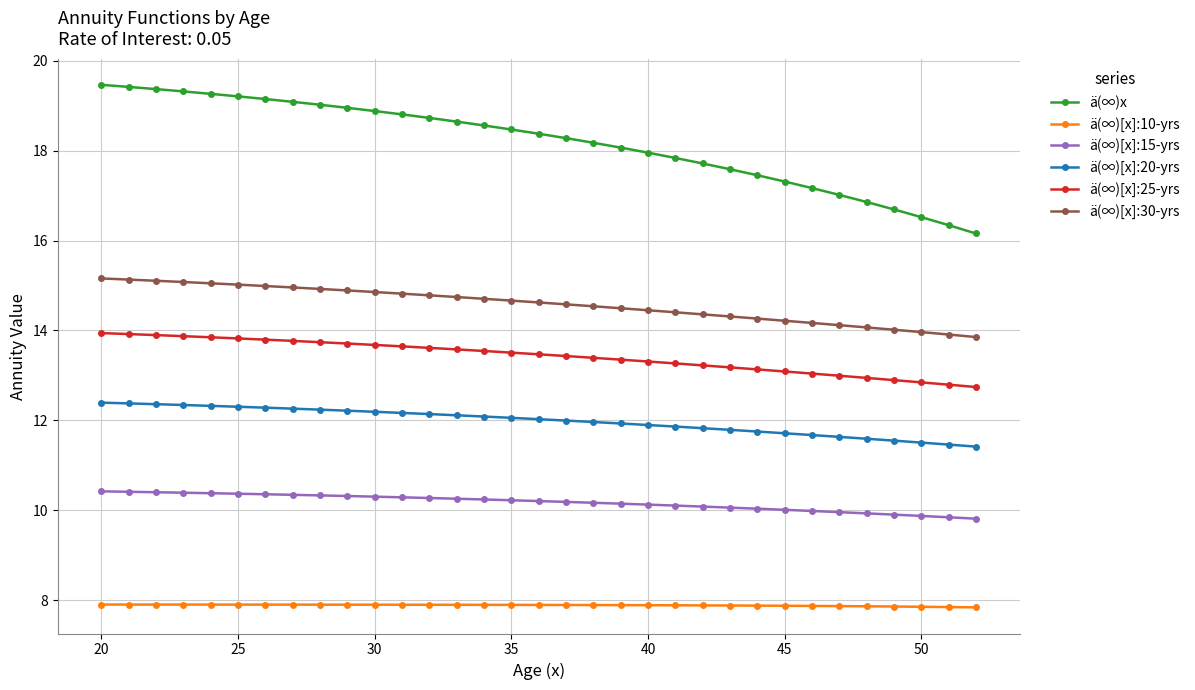

List the series in order of their peak value, lowest first.

ä(∞)[x]:10-yrs, ä(∞)[x]:15-yrs, ä(∞)[x]:20-yrs, ä(∞)[x]:25-yrs, ä(∞)[x]:30-yrs, ä(∞)x